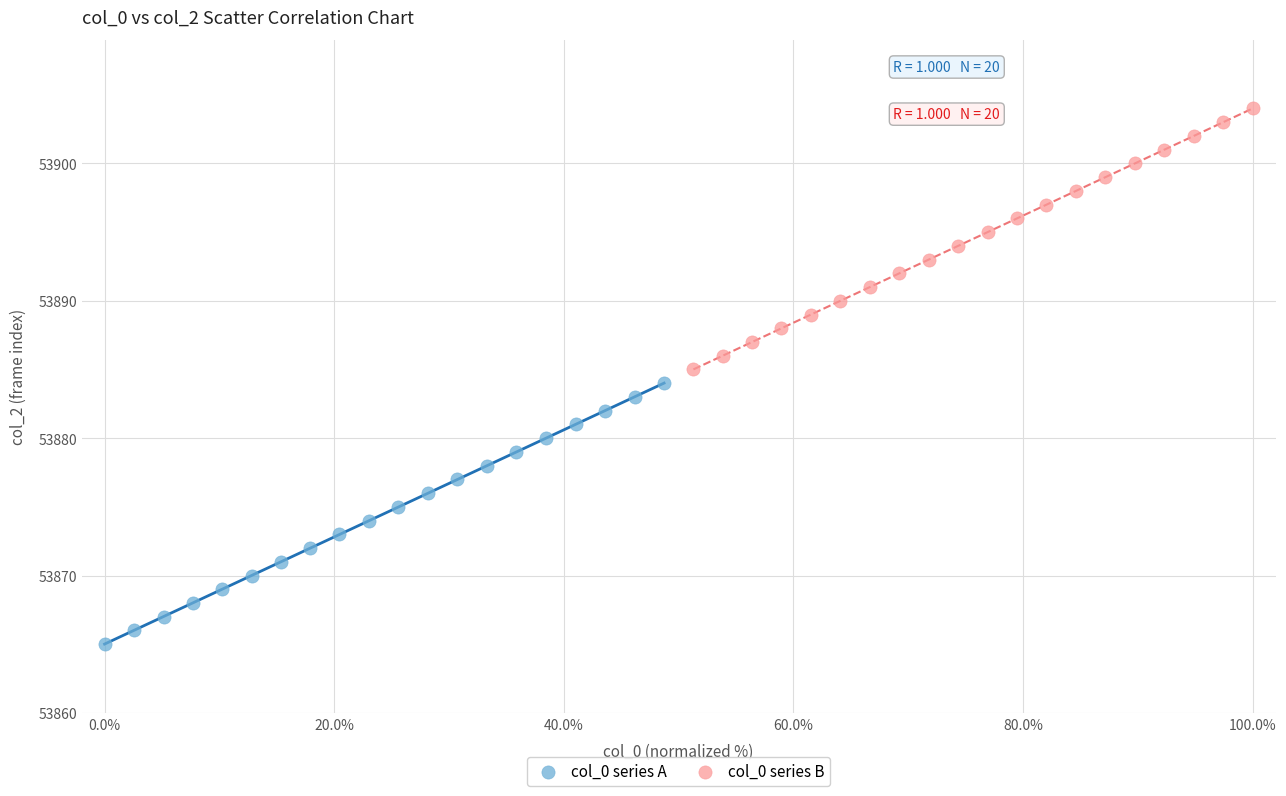

Which series reaches the maximum Y coordinate?

col_0 series B